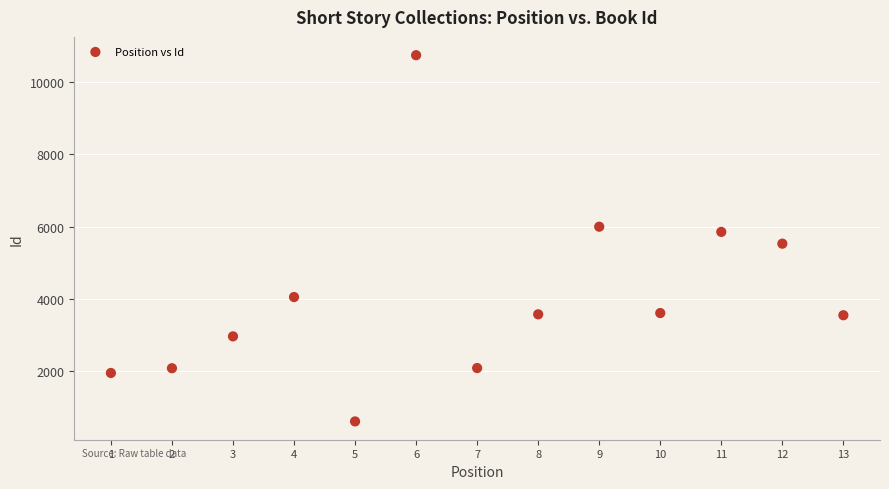

What is the range of Y values (max minus min)?

10162